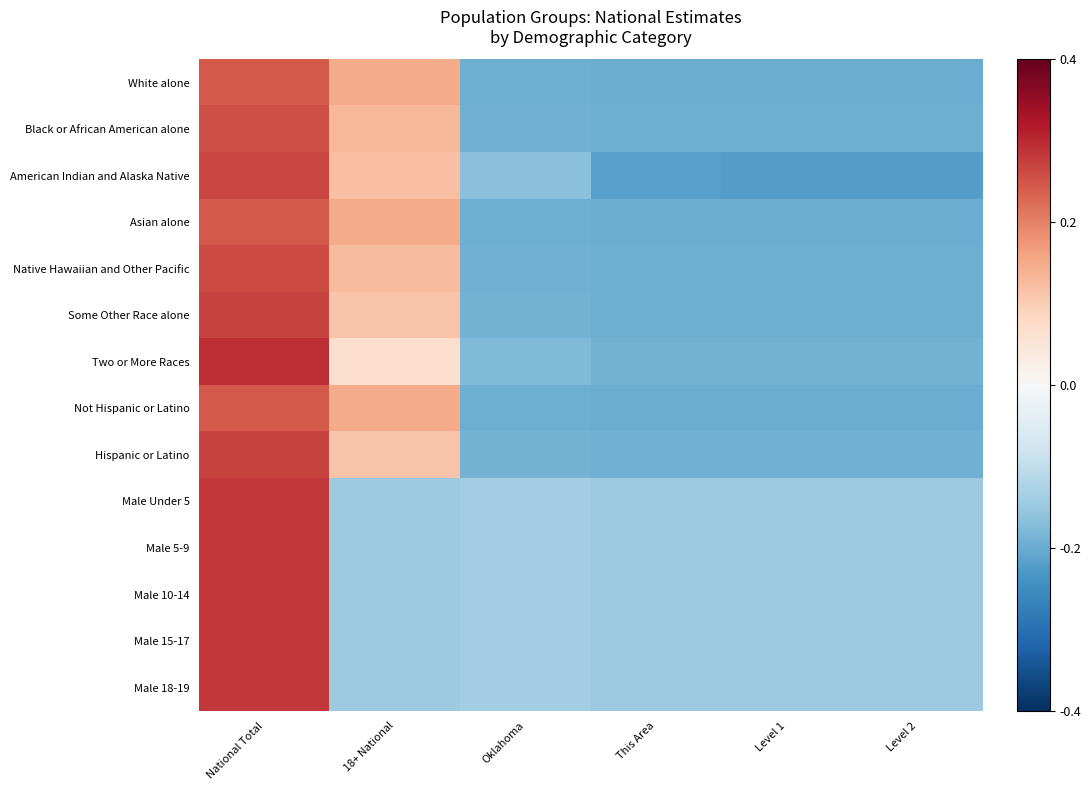

Which series has the largest total across all categories?

Two or More Races